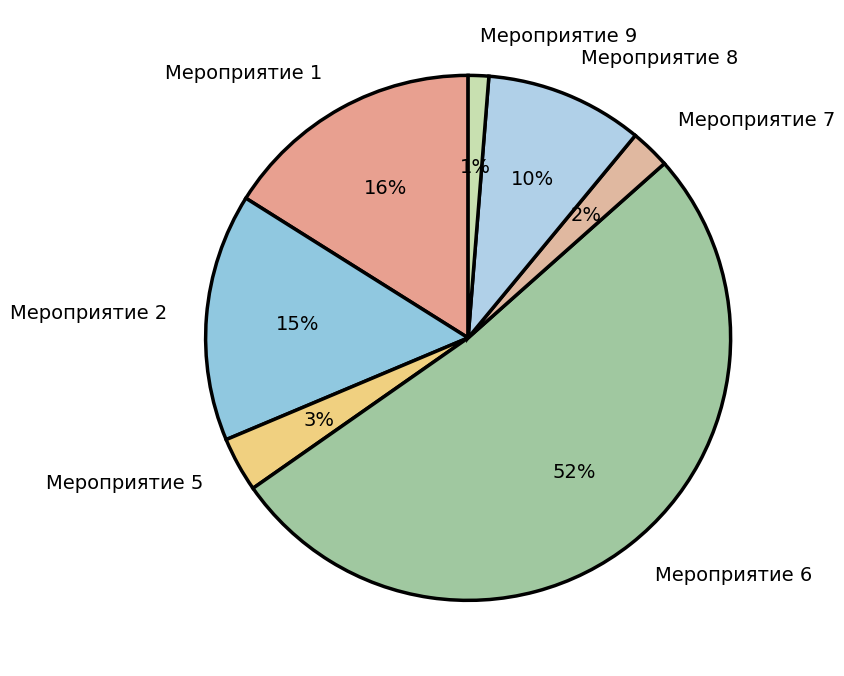

How many segments does this pie chart have?

7